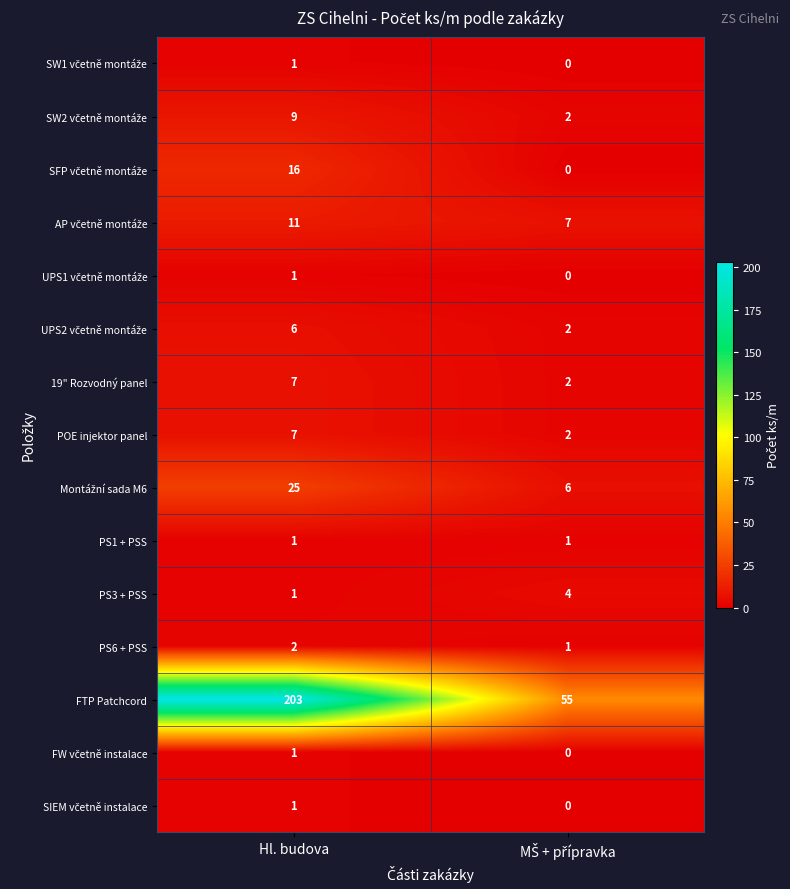

What is the difference between the highest and lowest values at Hl. budova?

202